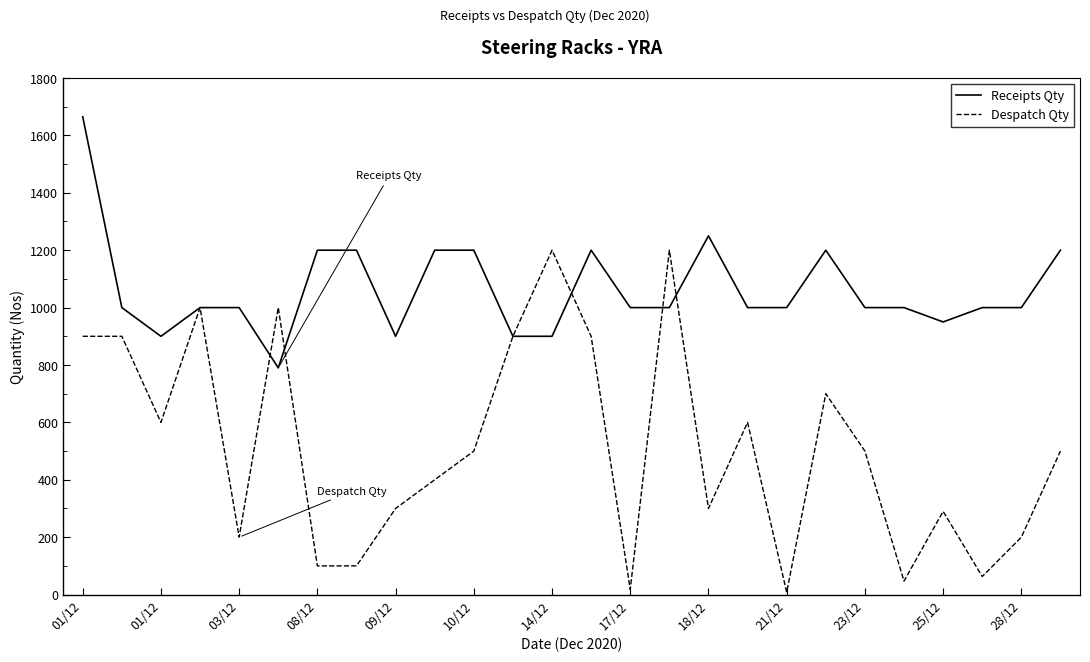

Rank the series by their maximum value, from highest to lowest.

Receipts Qty, Despatch Qty